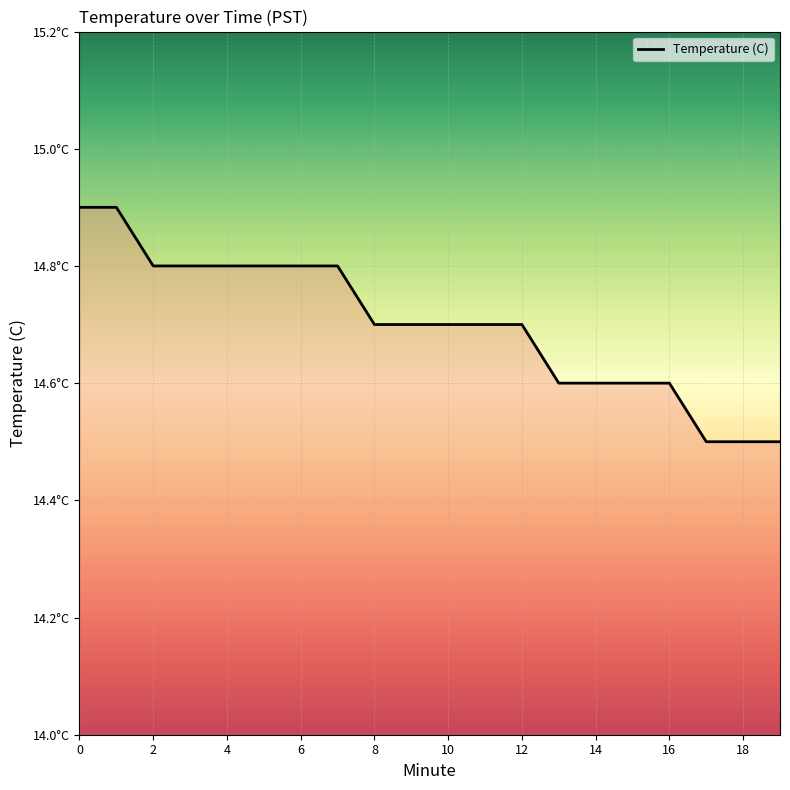

What is the sum of all values?

294.0